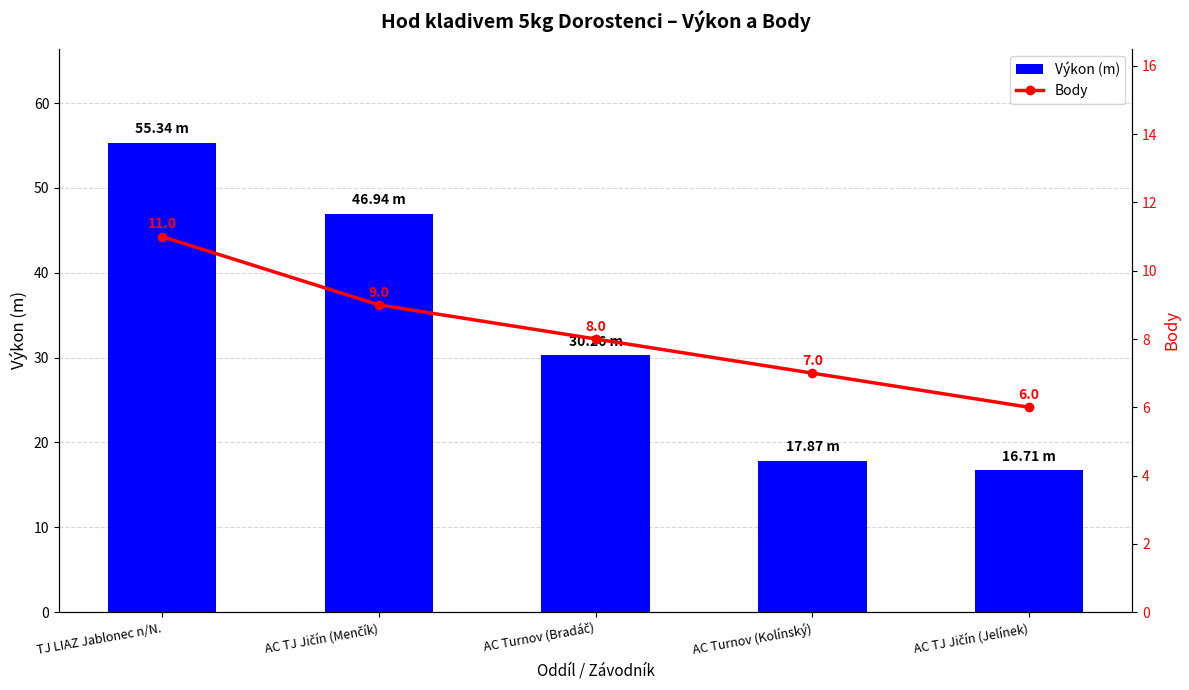

What is the difference between the Body values at AC TJ Jičín (Jelínek) and AC Turnov (Bradáč)?

2.0